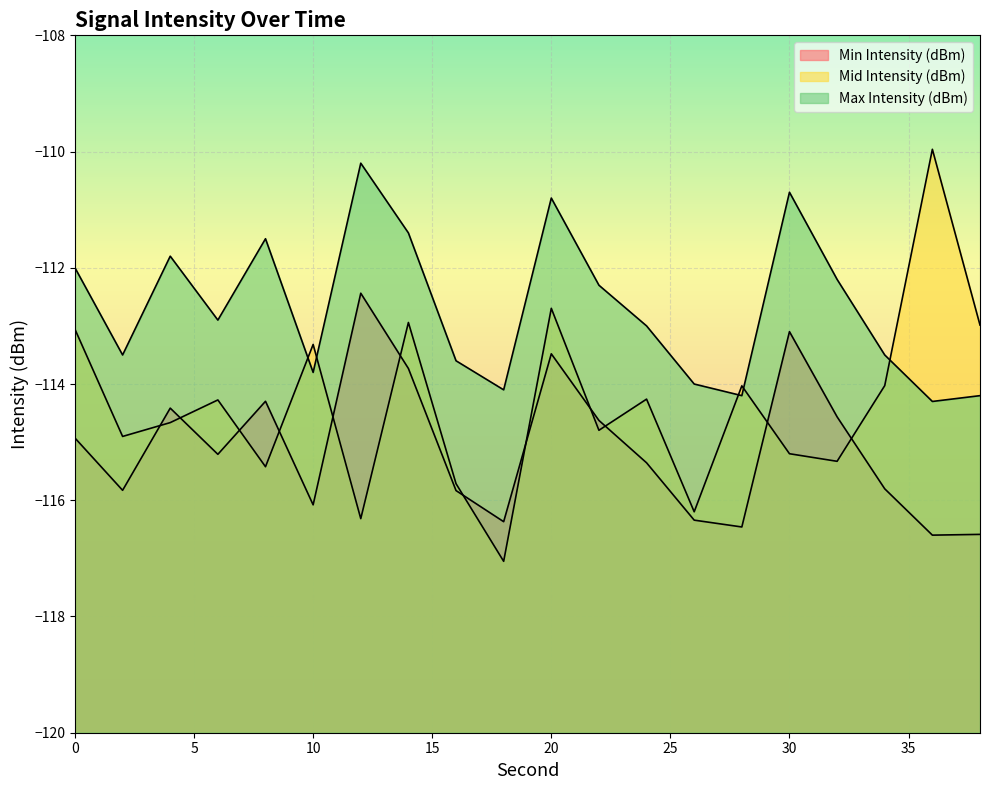

Rank the categories by Mid Intensity (dBm) value from highest to lowest.

36, 20, 14, 38, 0, 10, 34, 28, 24, 6, 4, 22, 2, 30, 32, 8, 16, 26, 12, 18